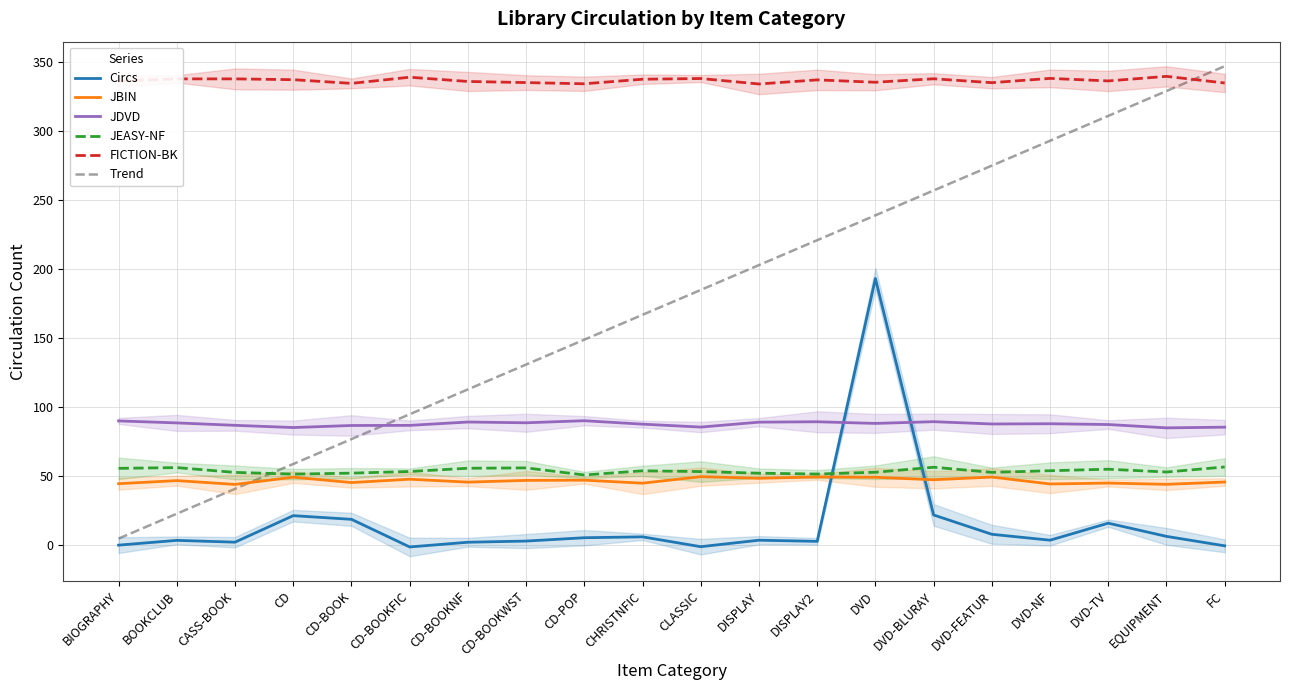

Is the value of JEASY-NF at FC greater than the value of Circs at CLASSIC?

Yes